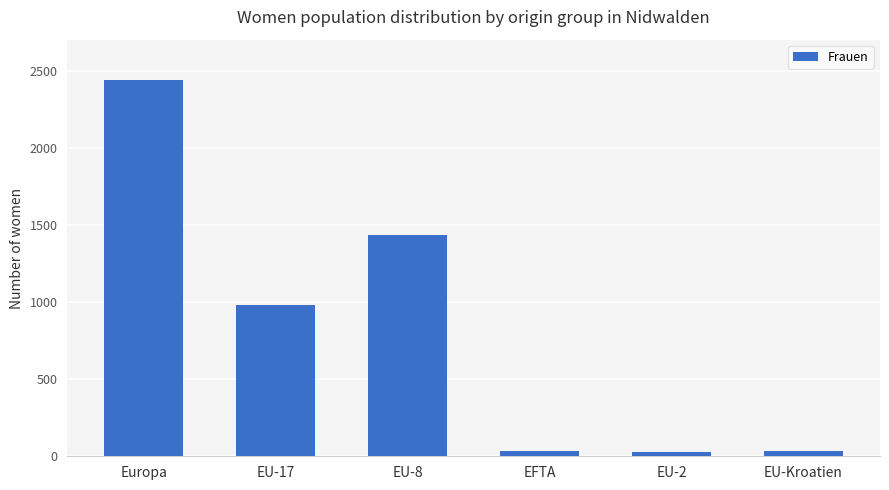

What is the maximum value shown in the chart?

2439